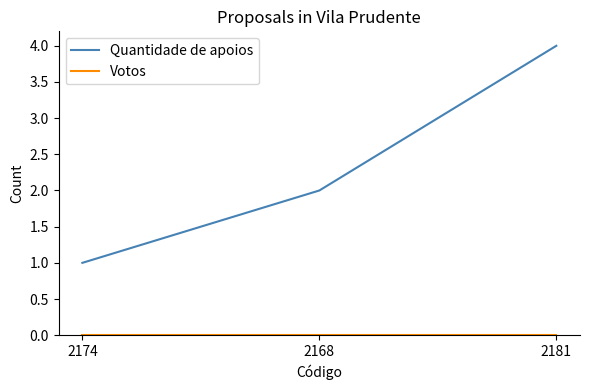

What is the highest value of the Quantidade de apoios series?

4